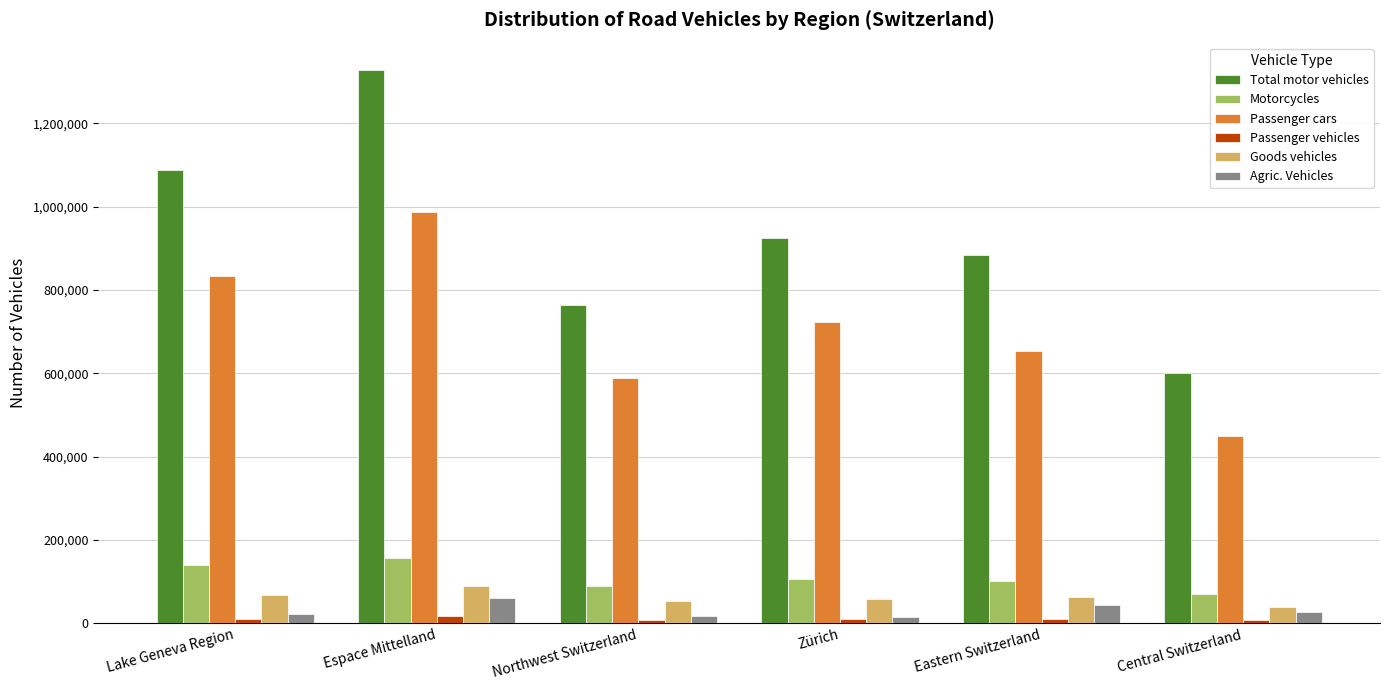

True or false: Passenger cars has a value of 288273 at Northwest Switzerland.

False